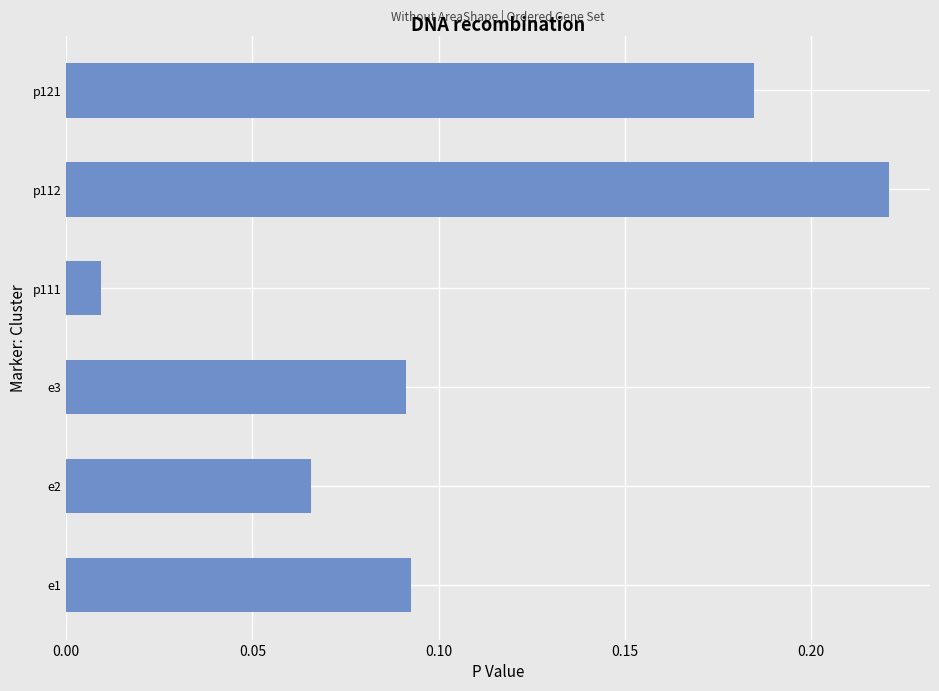

Which has a higher value, p111 or e2?

e2